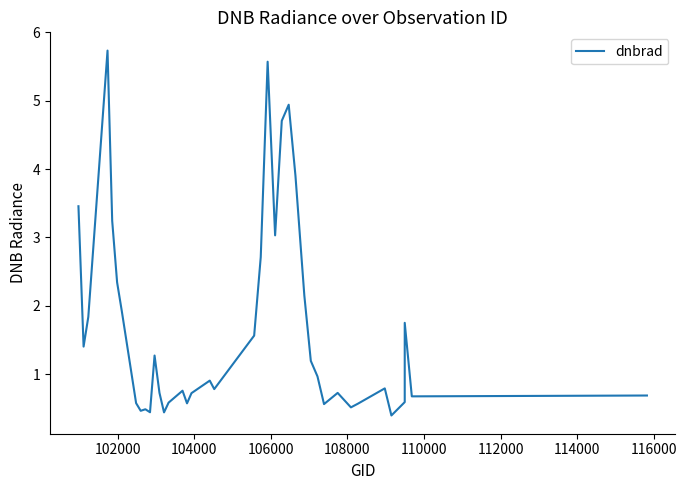

How many categories are shown in the chart?

40